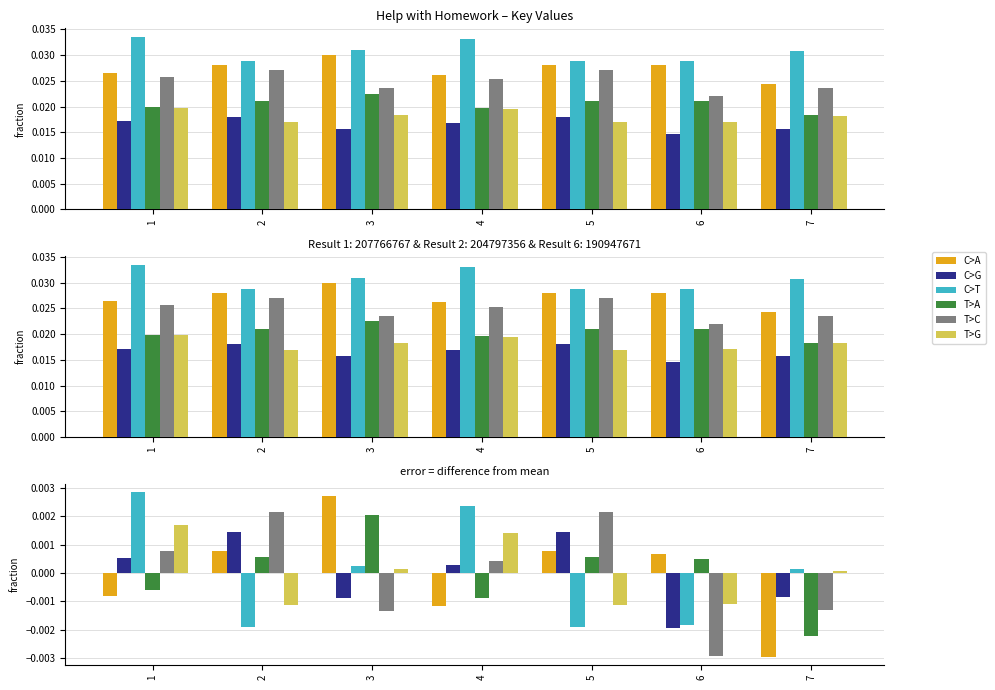

How many positive values does the C>G series have?

4